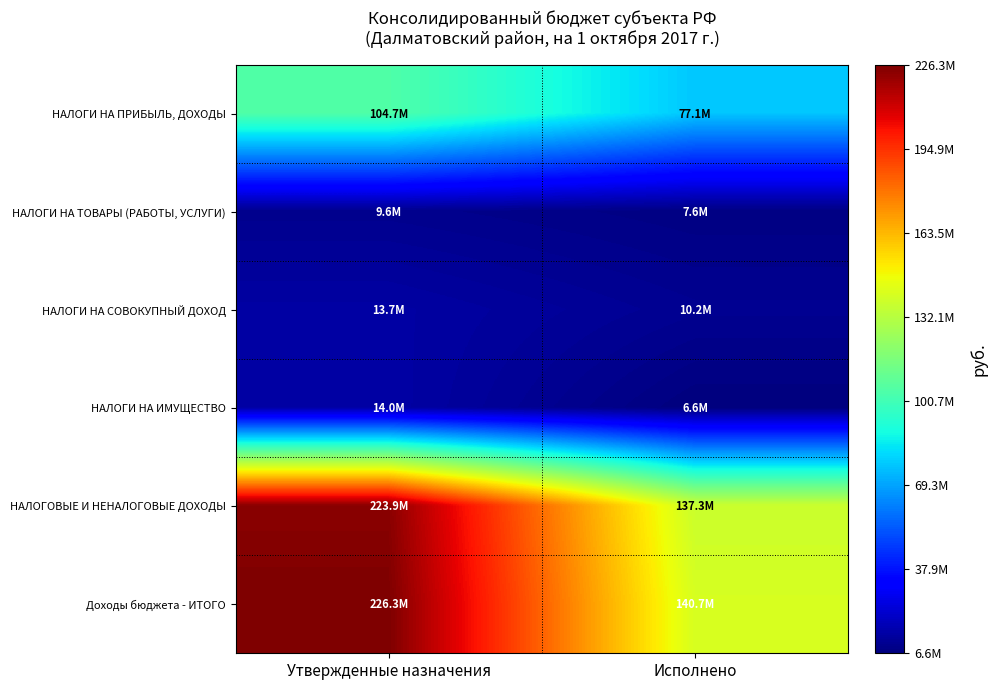

Which series has the widest spread of values?

НАЛОГОВЫЕ И НЕНАЛОГОВЫЕ ДОХОДЫ